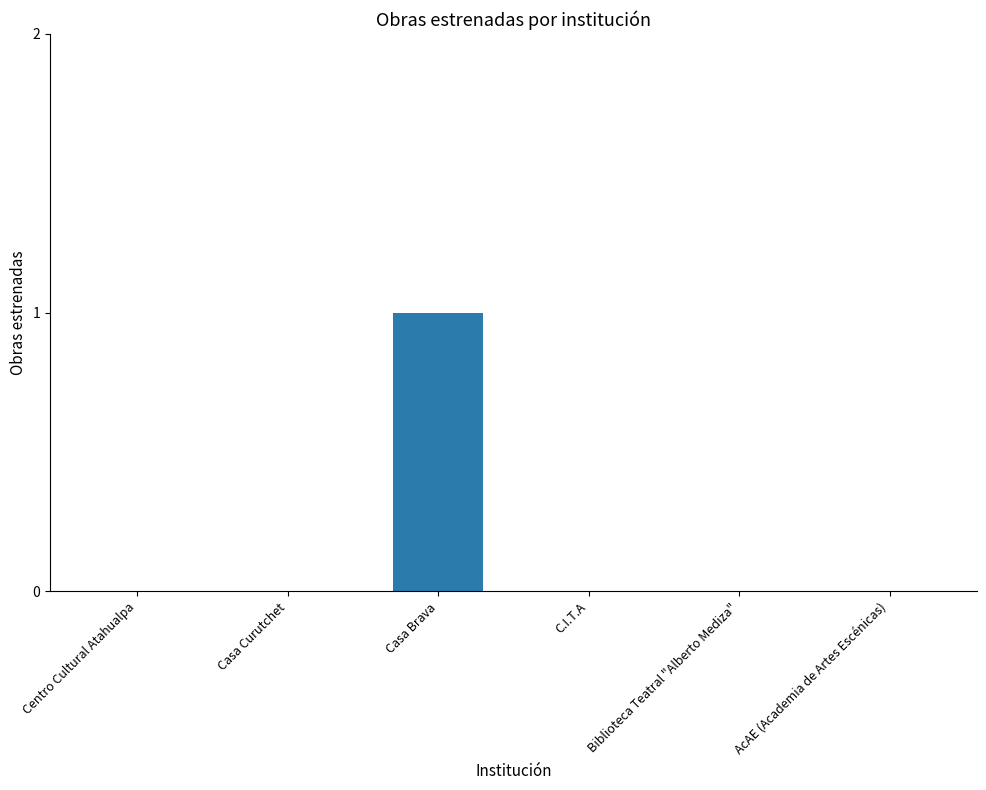

Reading right to left, transcribe all the data shown in this chart.

0	0	0	1	0	0